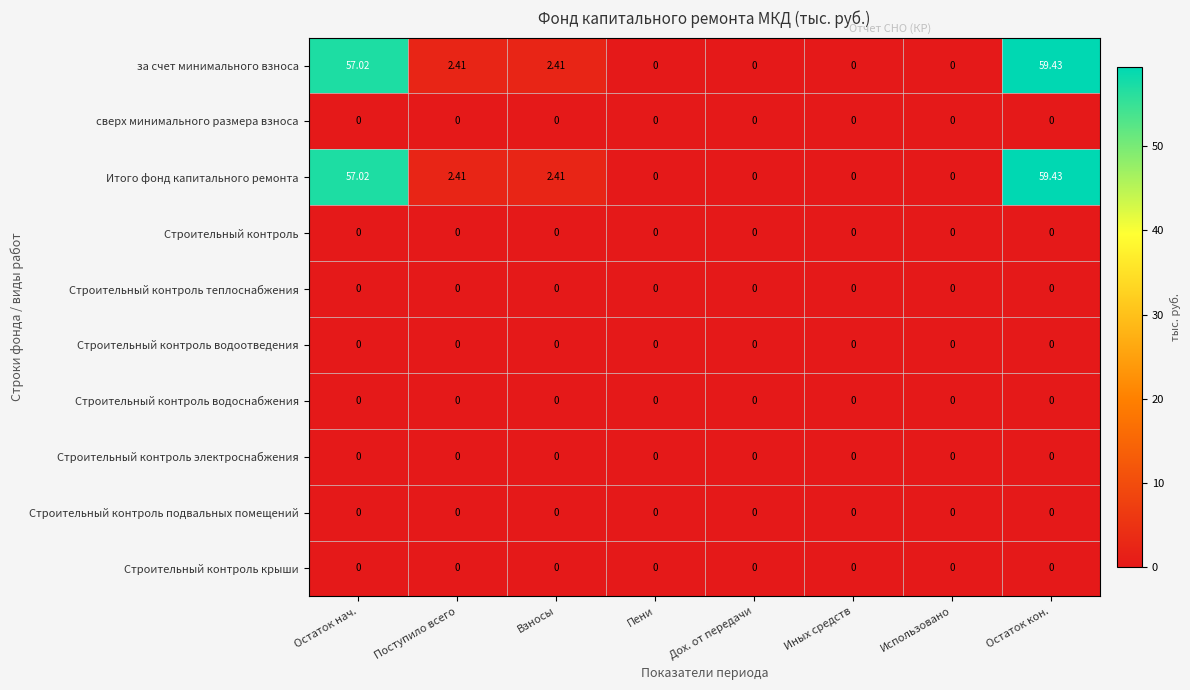

At which category is the sum across all series the highest?

Остаток кон.